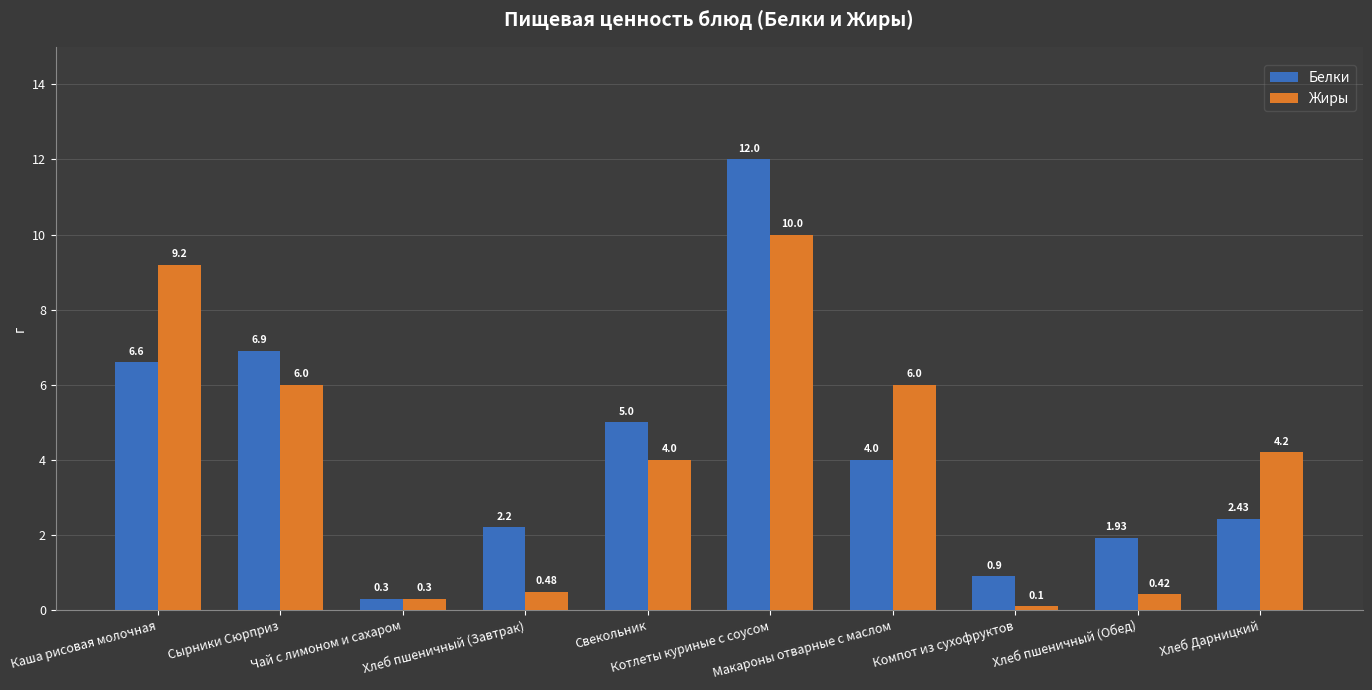

What is the total value across all series at Хлеб пшеничный (Завтрак)?

2.7